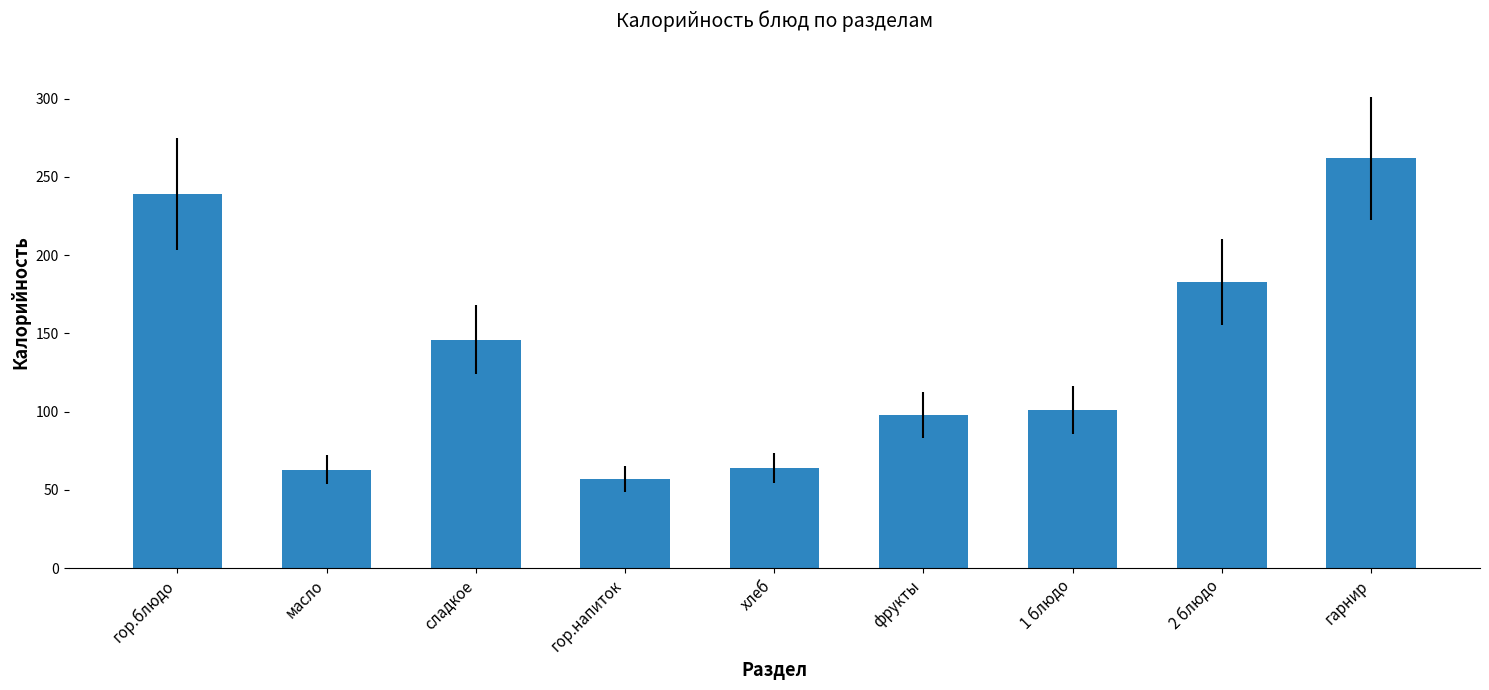

What is the difference between the maximum and second lowest values?

199